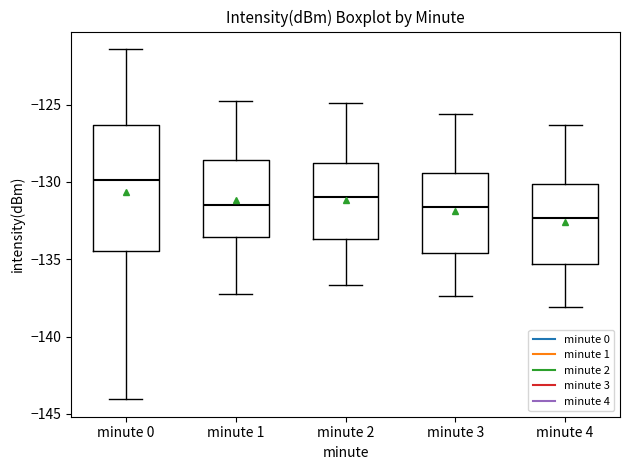

Reading left to right, read every box against the y-axis: the position of its median line, the range the box covers, and the ends of its whiskers. The values are not printed on the chart, so give them approximately, as read against the axis.

minute 0: median -130.0, box -134.5 to -126.5, whiskers -144.0 to -121.5
minute 1: median -131.5, box -133.5 to -128.5, whiskers -137.5 to -125.0
minute 2: median -131.0, box -133.5 to -128.5, whiskers -136.5 to -125.0
minute 3: median -131.5, box -134.5 to -129.5, whiskers -137.5 to -125.5
minute 4: median -132.5, box -135.5 to -130.0, whiskers -138.0 to -126.5